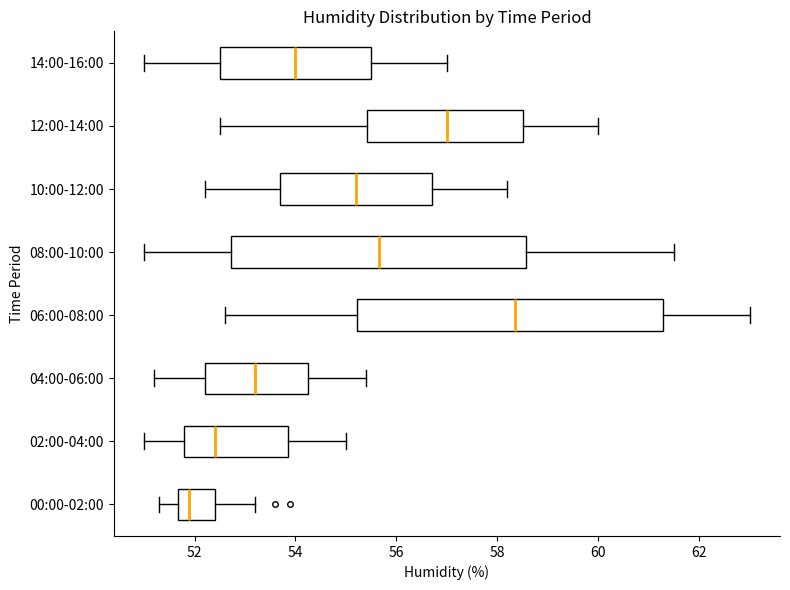

Reading bottom to top, read every box against the x-axis: the position of its median line, the range the box covers, and the ends of its whiskers. The values are not printed on the chart, so give them approximately, as read against the axis.

00:00-02:00: median 52.0, box 51.6 to 52.4, whiskers 51.4 to 53.2
02:00-04:00: median 52.4, box 51.8 to 53.8, whiskers 51.0 to 55.0
04:00-06:00: median 53.2, box 52.2 to 54.2, whiskers 51.2 to 55.4
06:00-08:00: median 58.4, box 55.2 to 61.2, whiskers 52.6 to 63.0
08:00-10:00: median 55.6, box 52.8 to 58.6, whiskers 51.0 to 61.6
10:00-12:00: median 55.2, box 53.8 to 56.8, whiskers 52.2 to 58.2
12:00-14:00: median 57.0, box 55.4 to 58.6, whiskers 52.6 to 60.0
14:00-16:00: median 54.0, box 52.6 to 55.6, whiskers 51.0 to 57.0